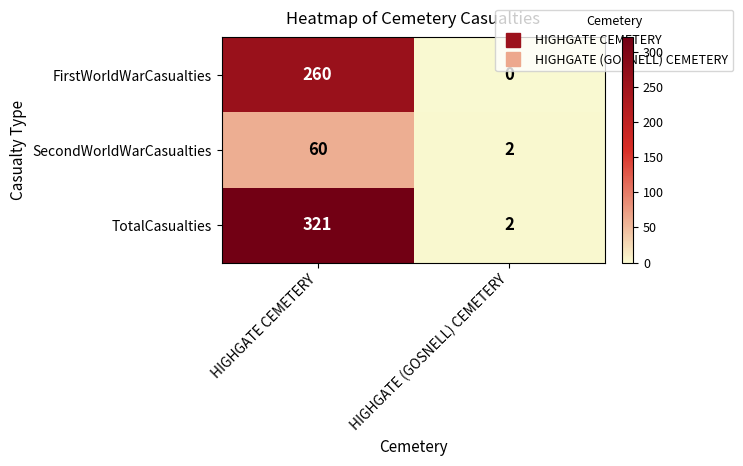

What is the average value of the FirstWorldWarCasualties series?

130